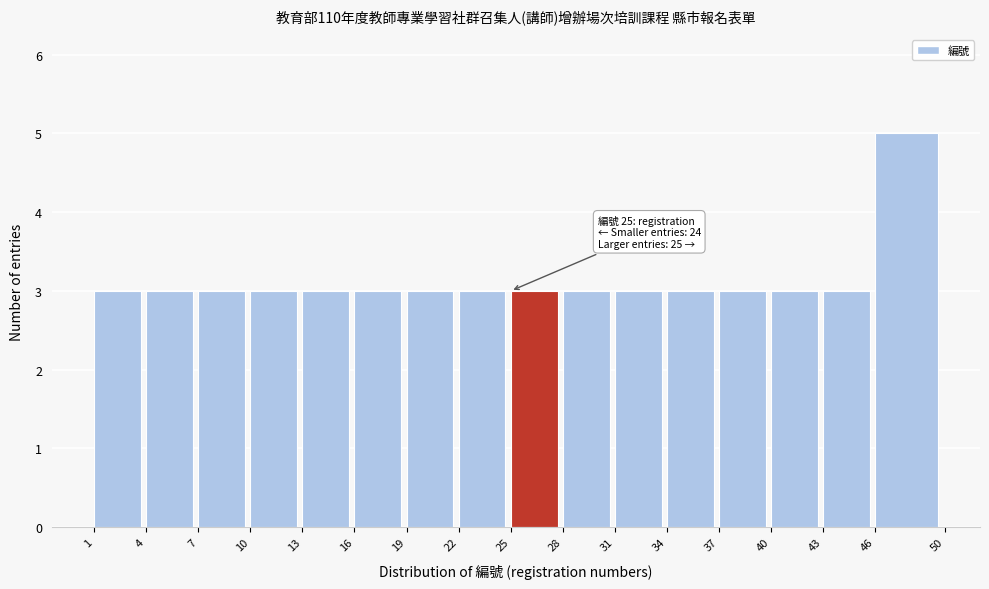

Which range on the x-axis has the tallest bar?

46 to 50